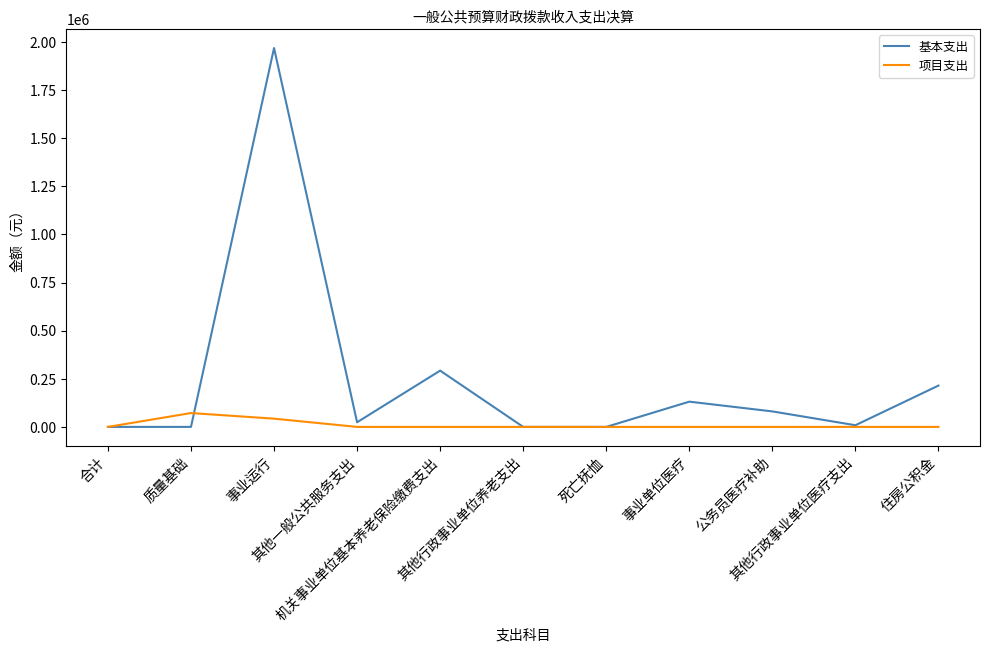

What is the maximum value shown in the chart?

1968405.0